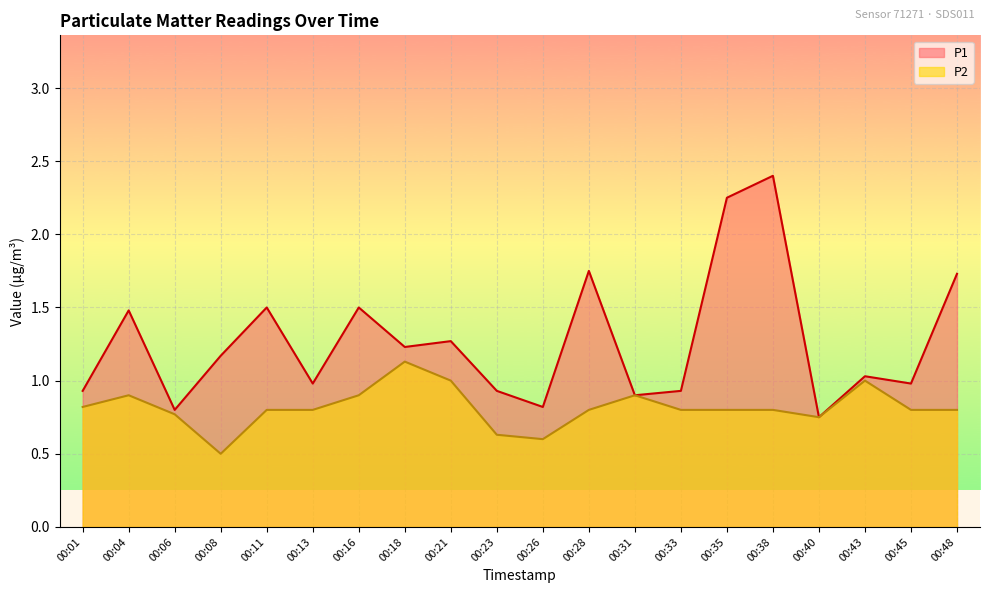

Between 00:33 and 00:11, which is larger?

00:11